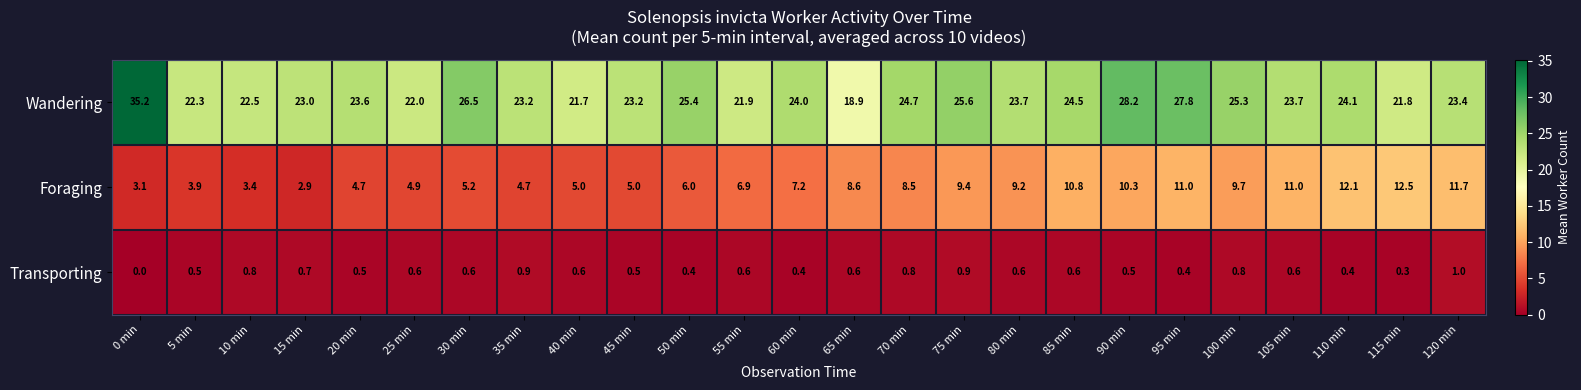

Which category has the highest value across all series?

0 min